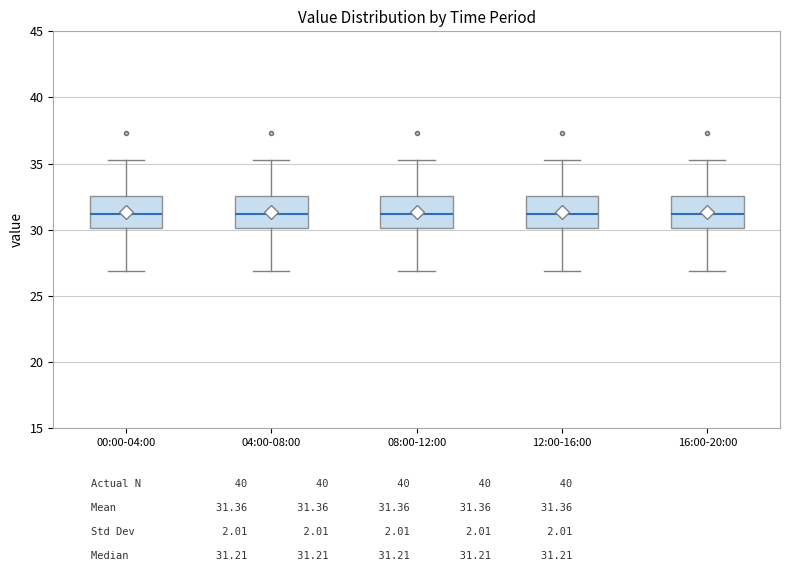

Where does the lower whisker of the box for 04:00-08:00 end on the y-axis? The values are not printed on the chart, so give them approximately, as read against the axis.

27.0